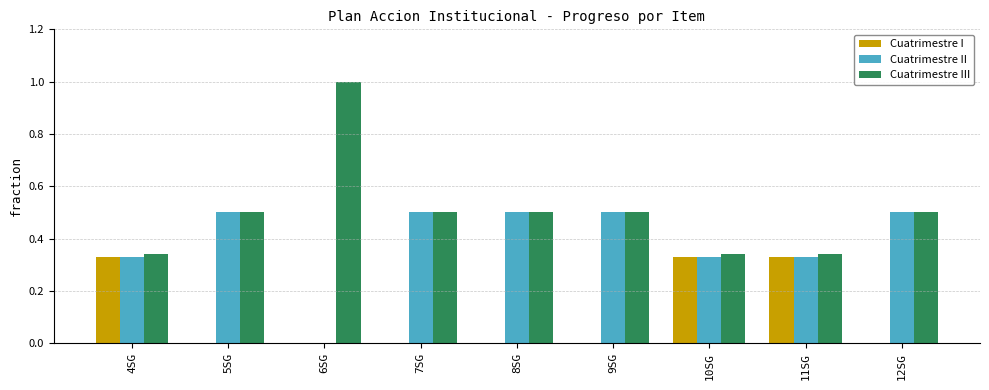

Which series has the largest total across all categories?

Cuatrimestre III